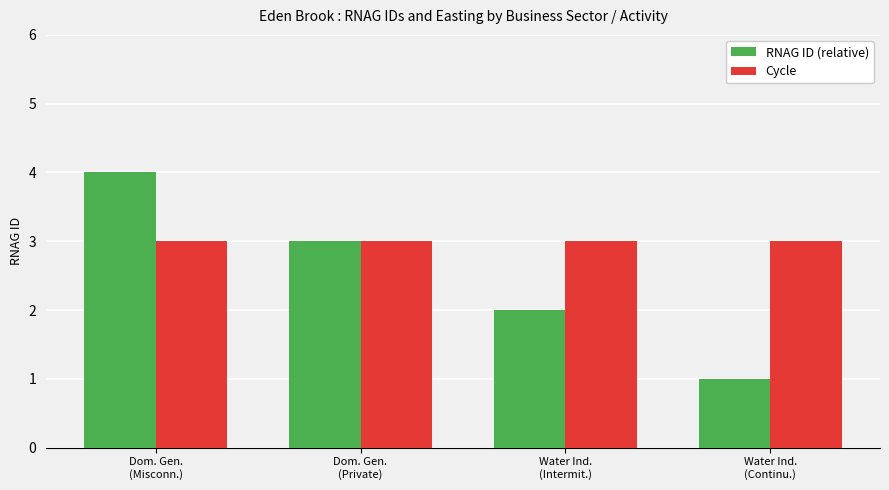

Where does the RNAG ID (relative) series first go above 3?

Dom. Gen.
(Misconn.)